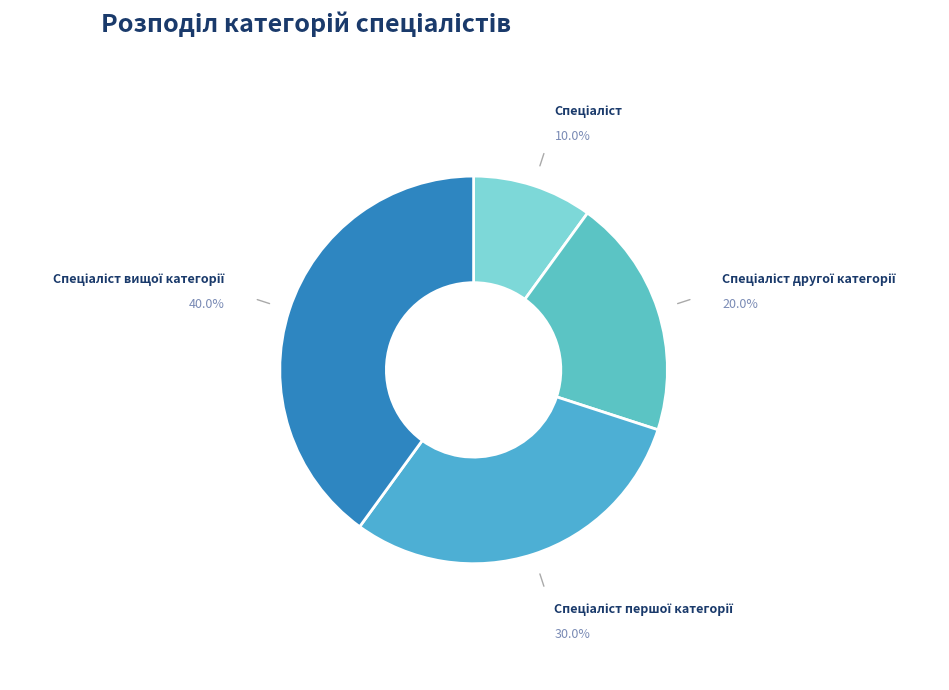

Does any single category account for the majority?

No